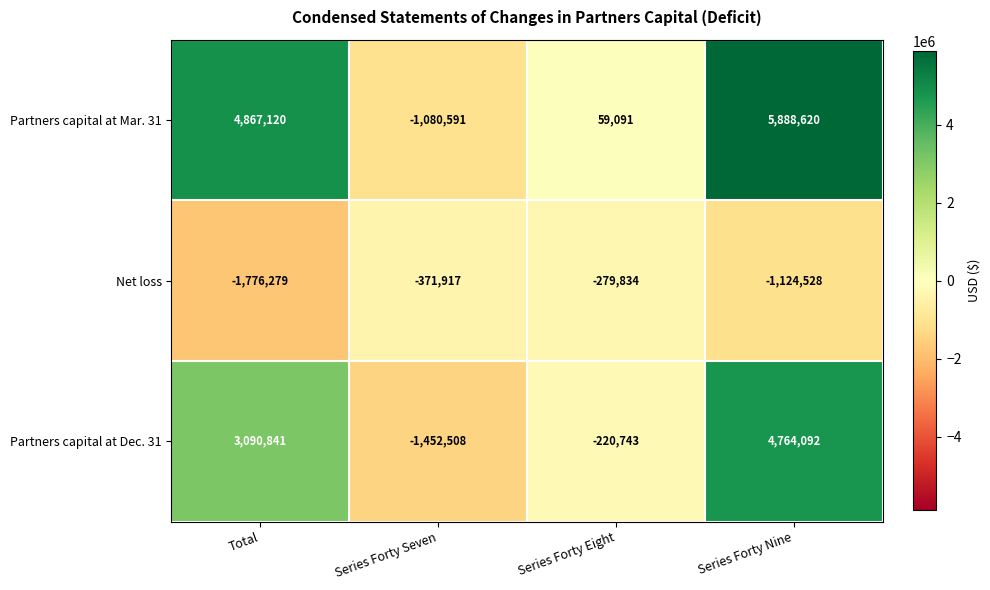

Reading left to right, list all the values displayed in this chart.

Partners capital at Mar. 31: Total=4867120	Series Forty Seven=-1080591	Series Forty Eight=59091	Series Forty Nine=5888620
Net loss: Total=-1776279	Series Forty Seven=-371917	Series Forty Eight=-279834	Series Forty Nine=-1124528
Partners capital at Dec. 31: Total=3090841	Series Forty Seven=-1452508	Series Forty Eight=-220743	Series Forty Nine=4764092